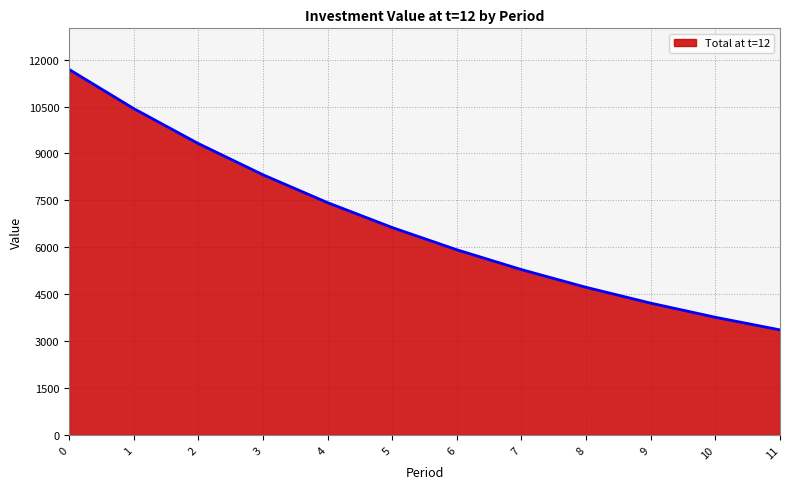

The chart shows a value of 10435.6 at 1. True or false?

True